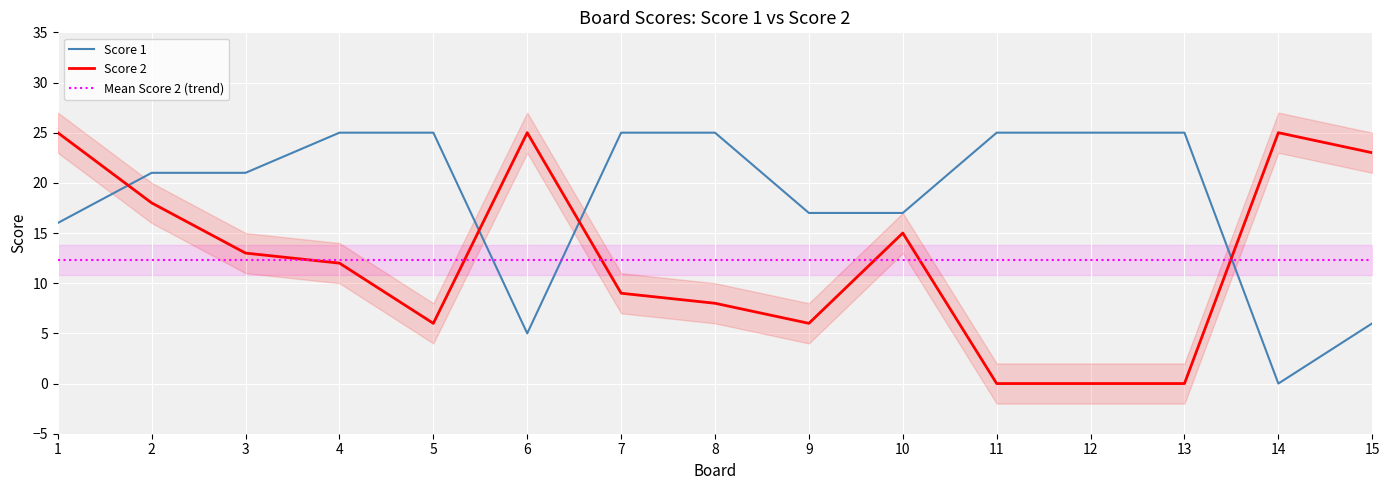

At which label is Score 1 closest to 12?

1